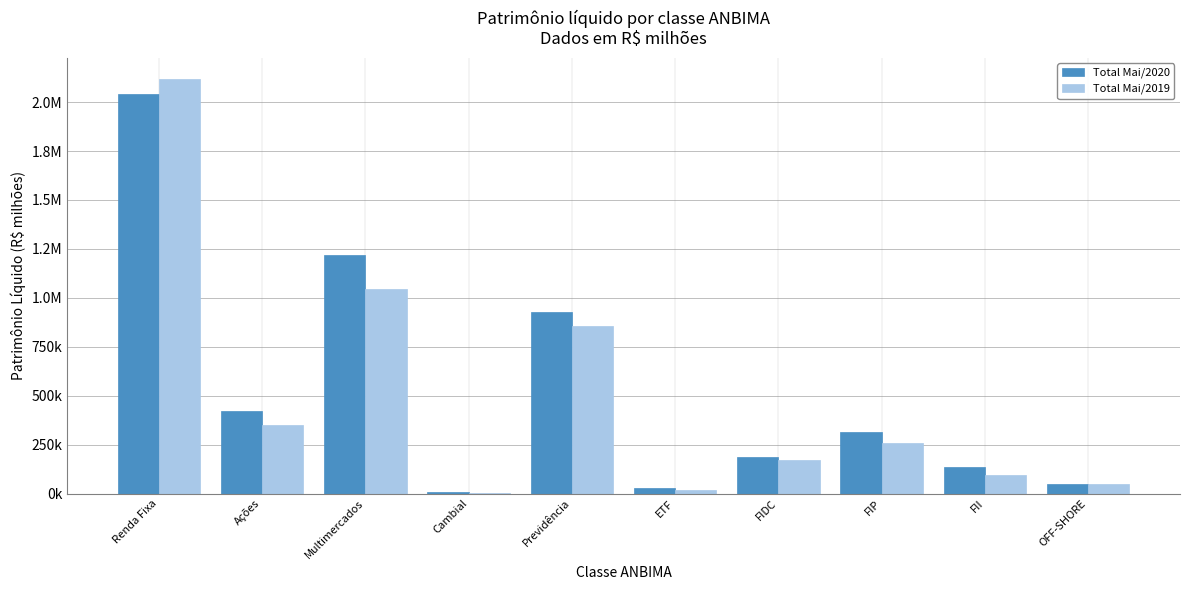

The Total Mai/2019 series shows 1284232.2 at Previdência. True or false?

False